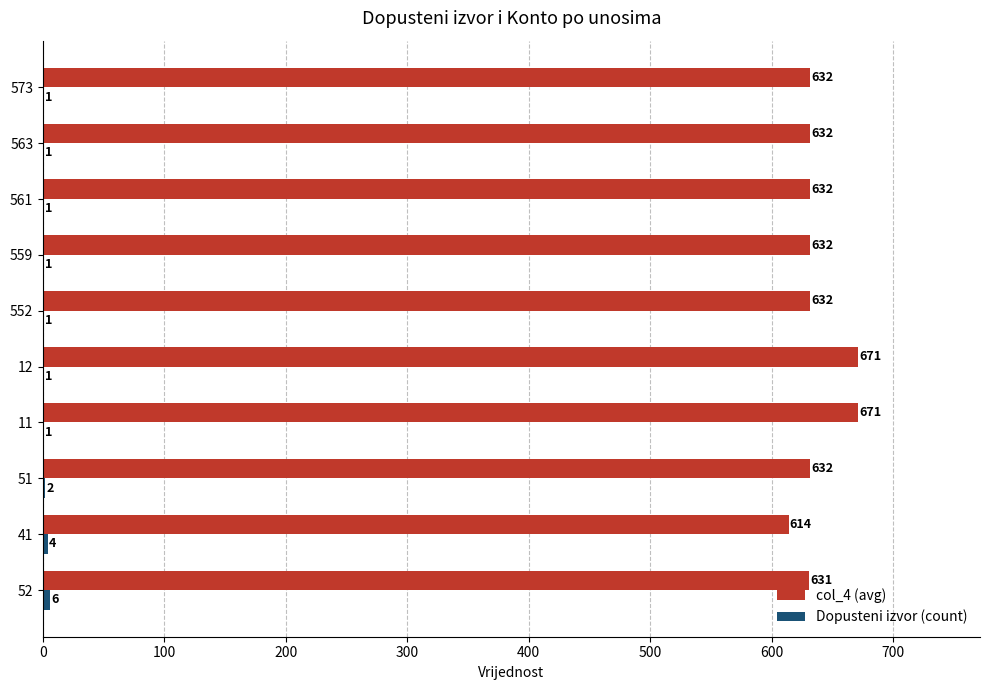

Which series has the largest total across all categories?

col_4 (avg)